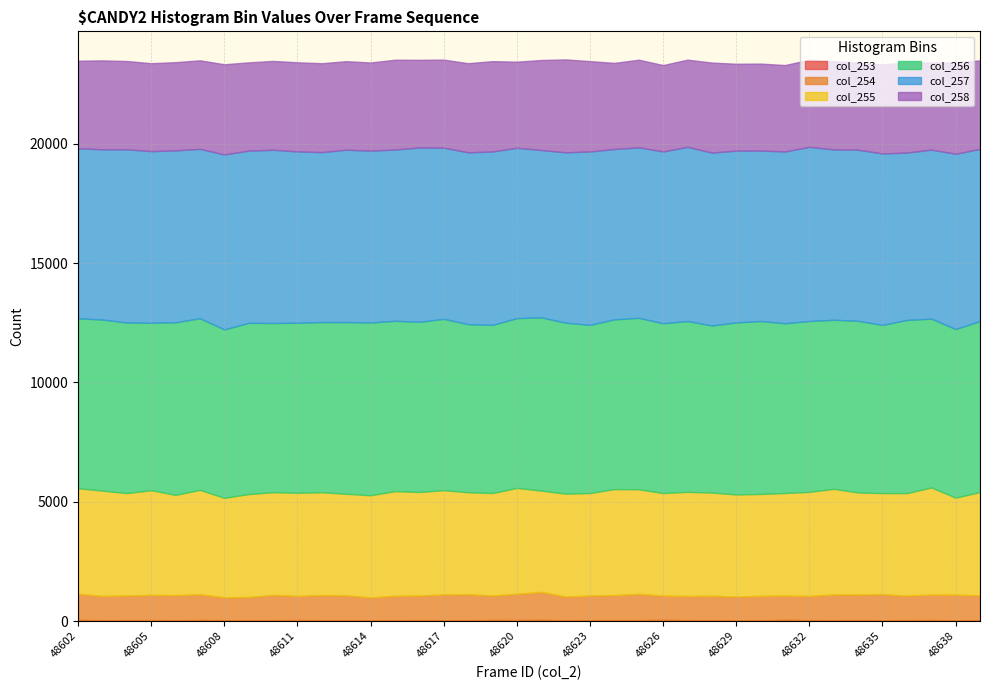

In col_256, how many points are lower than both neighbors (excluding endpoints)?

12